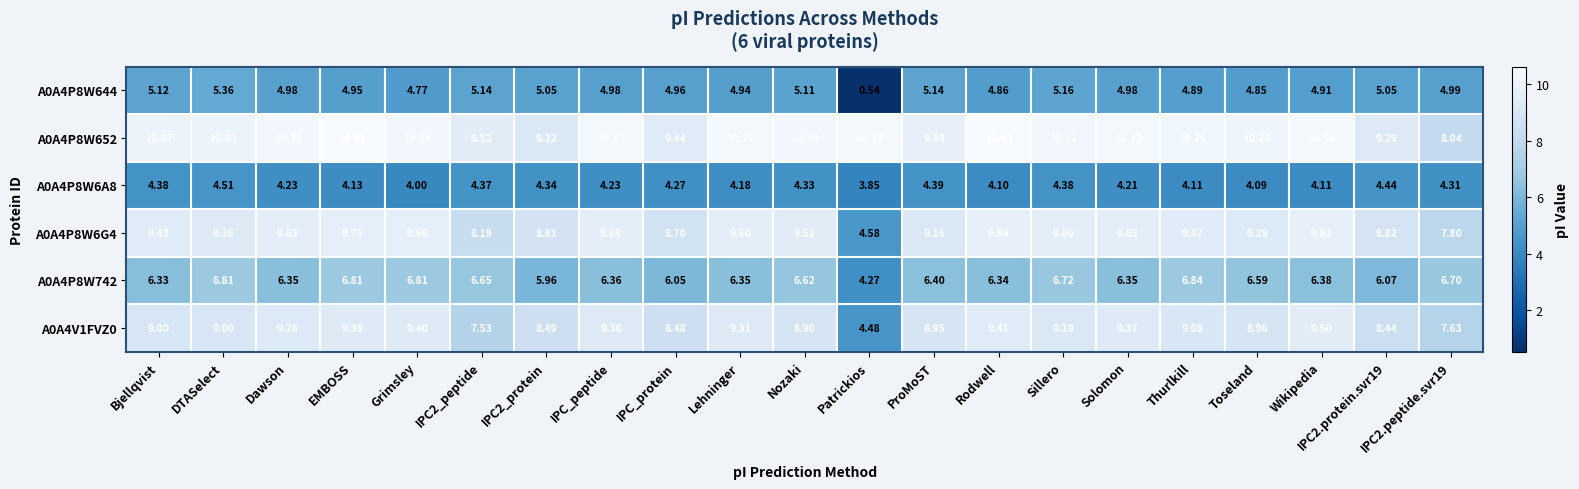

What is the greatest value displayed?

10.6